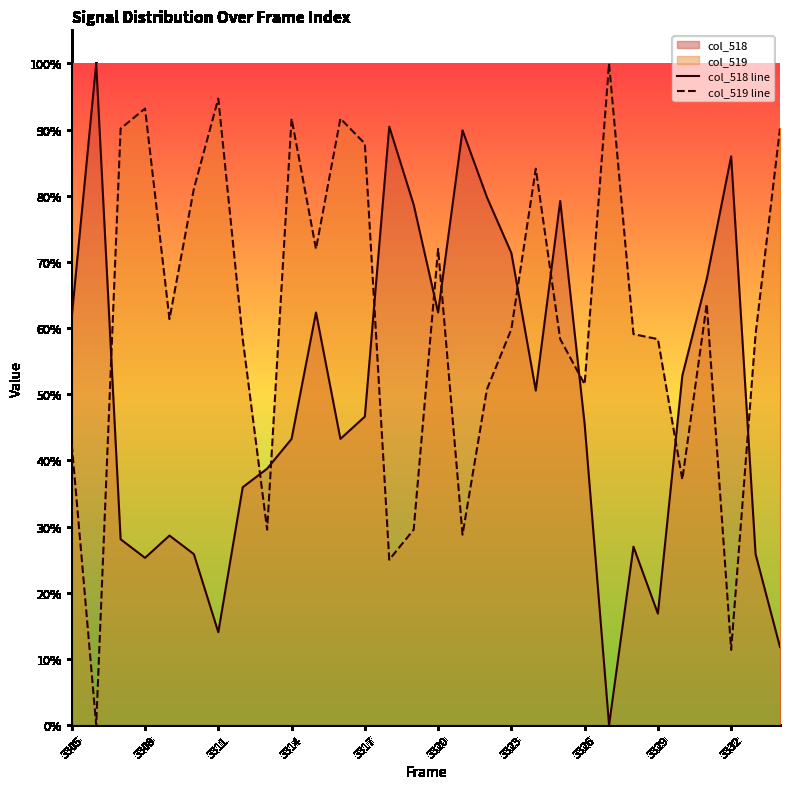

How many lines are shown in the chart?

2